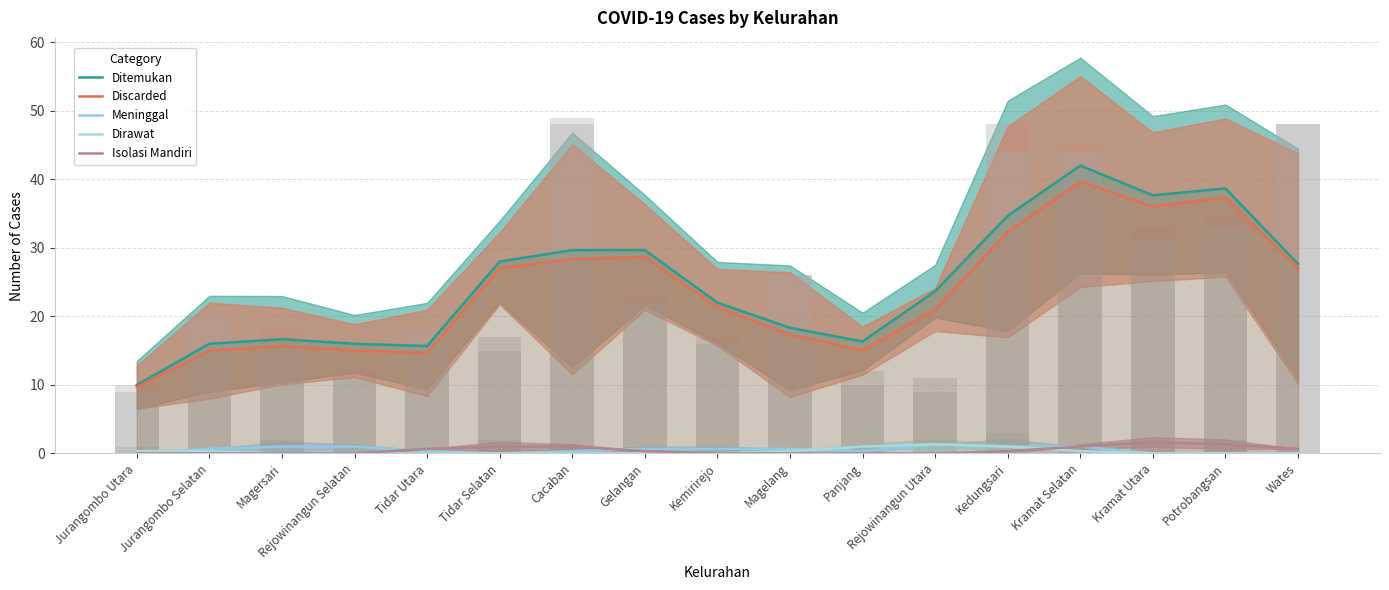

What is the difference between the maximum and minimum values in the Ditemukan series?

32.0